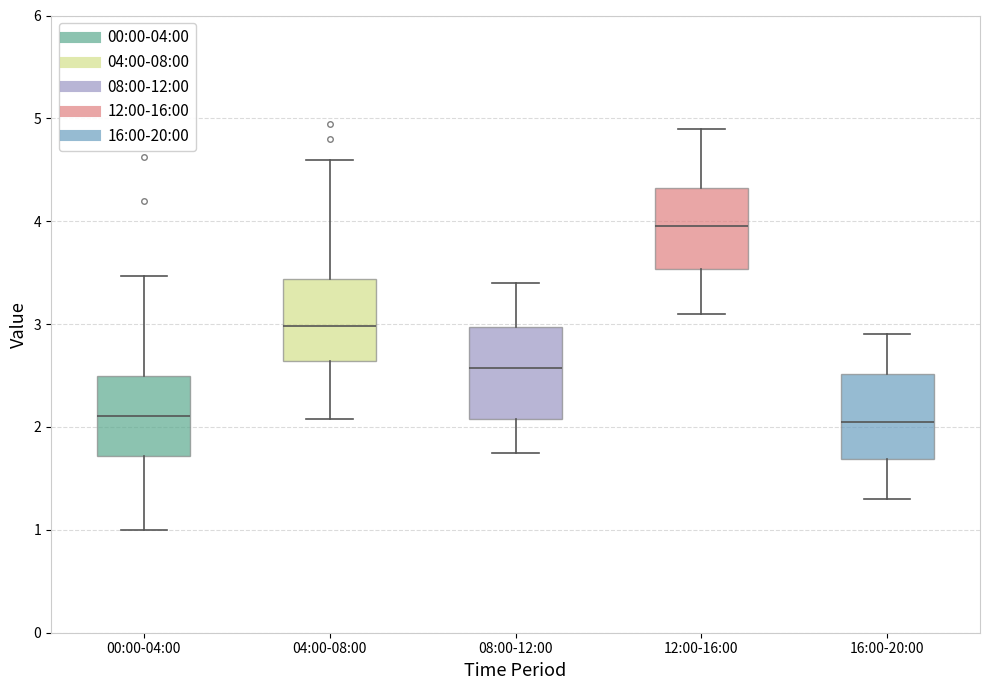

Where does the upper whisker of the box for 16:00-20:00 end on the y-axis? The values are not printed on the chart, so give them approximately, as read against the axis.

2.9